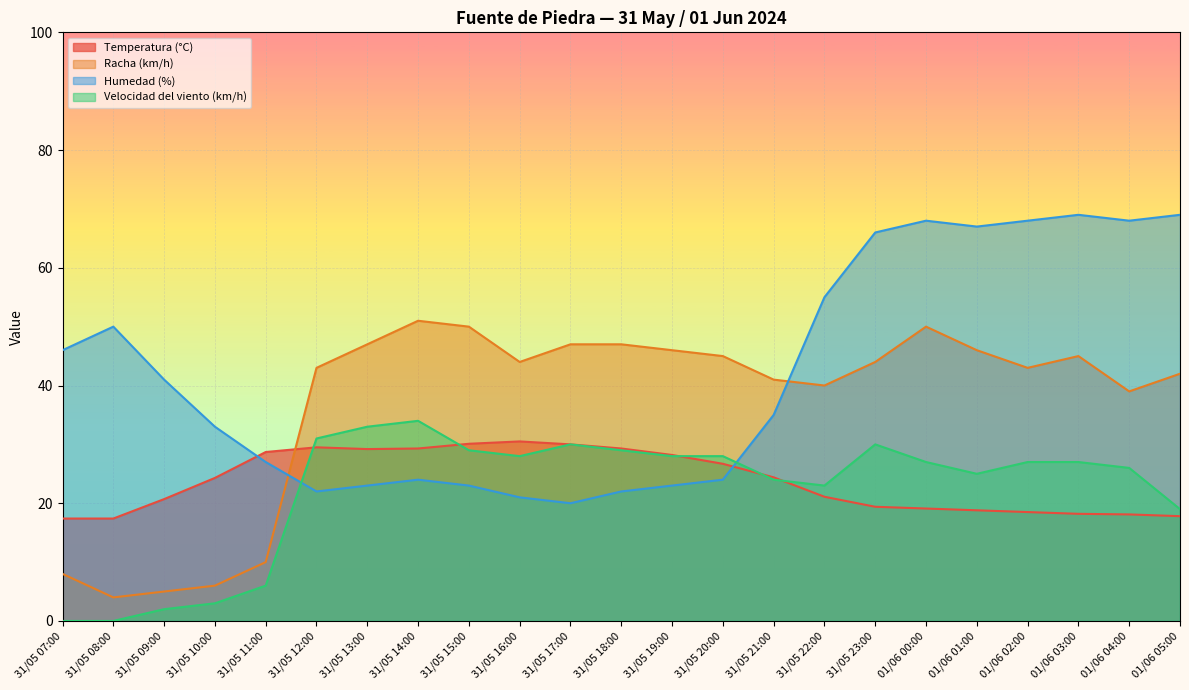

What is the label of the 11th point from the right?

31/05 19:00